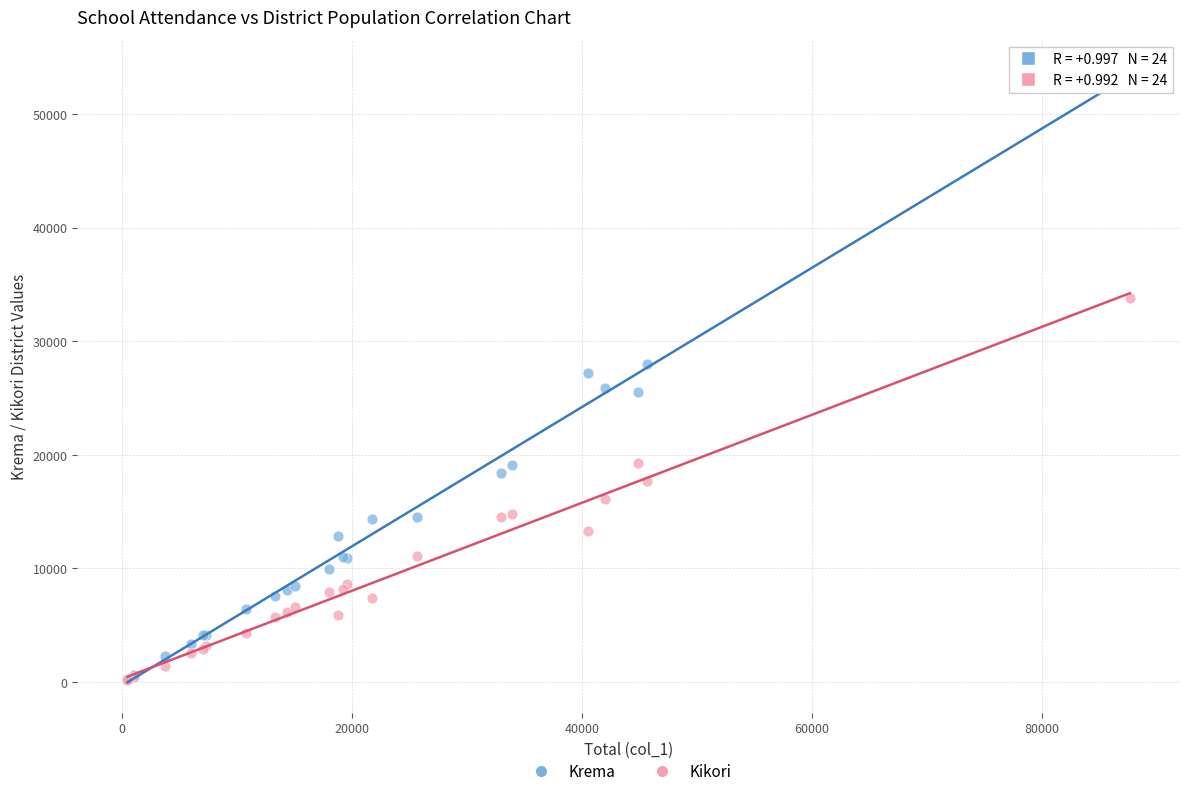

What are all the series names shown in the legend?

Krema, Kikori